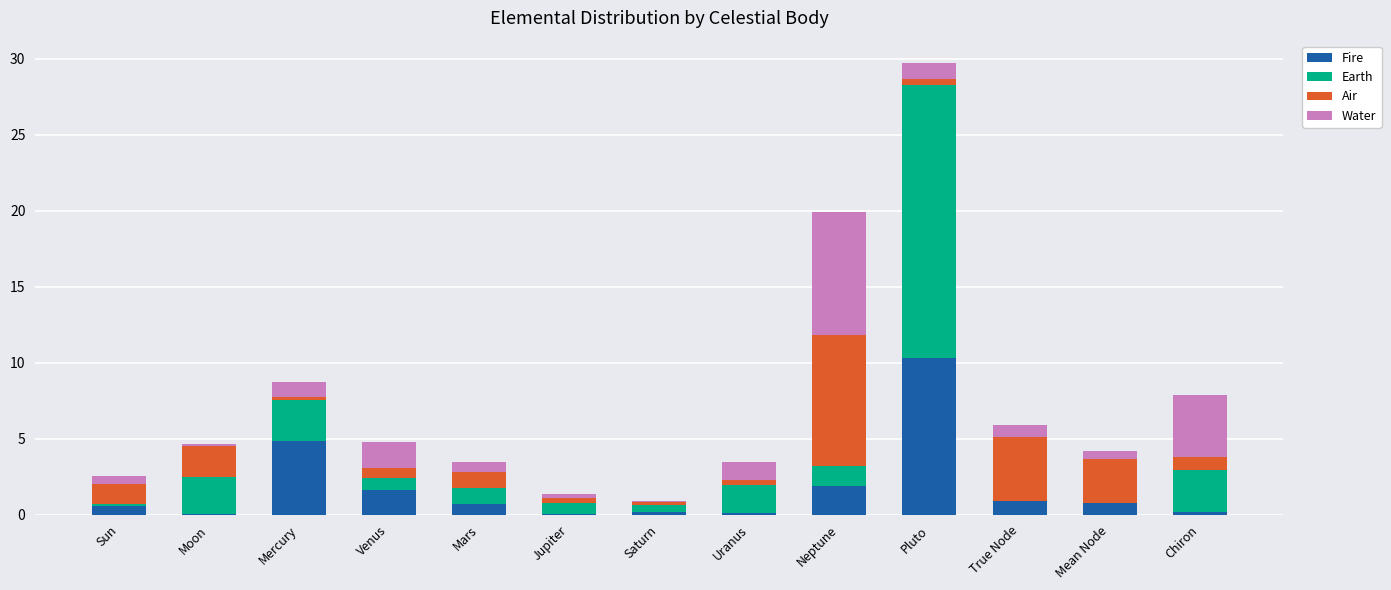

Is it true that Fire equals 4.9 at Mercury?

True